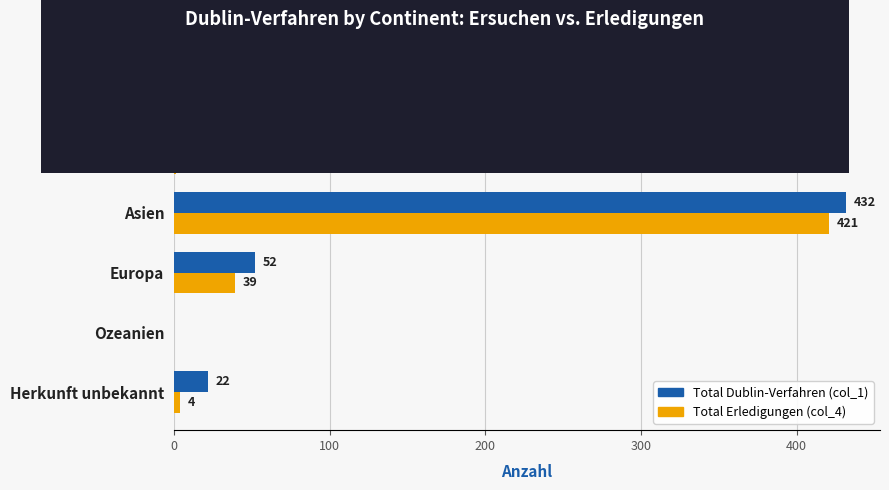

What is the total value across all series at Asien?

853